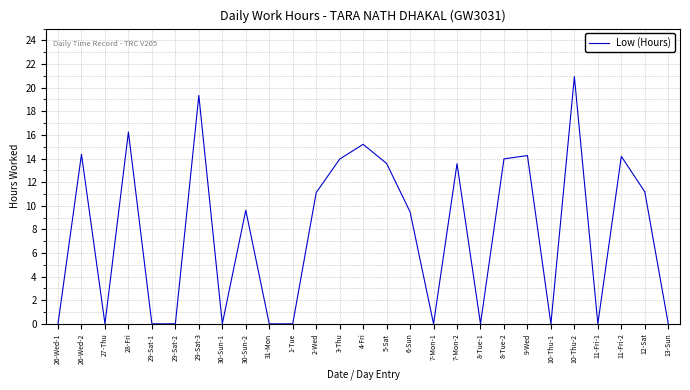

What position from the left is 30-Sun-2?

9